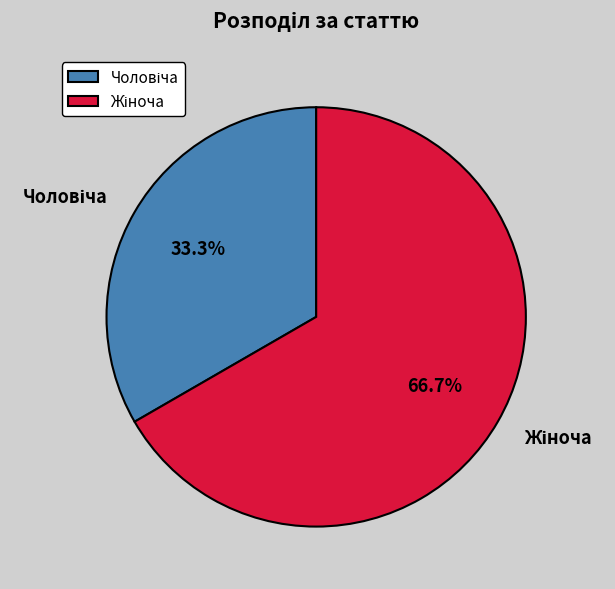

Is there any slice that represents more than half of the pie?

Yes